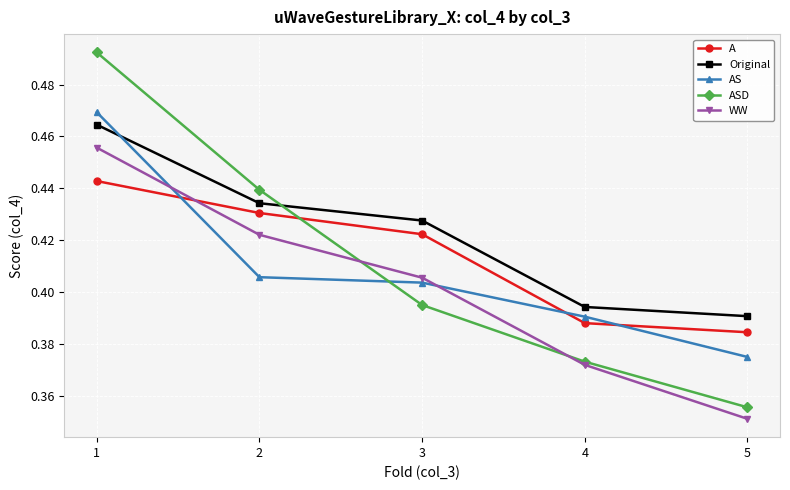

What is the sum of the AS values at 5 and 1?

0.8